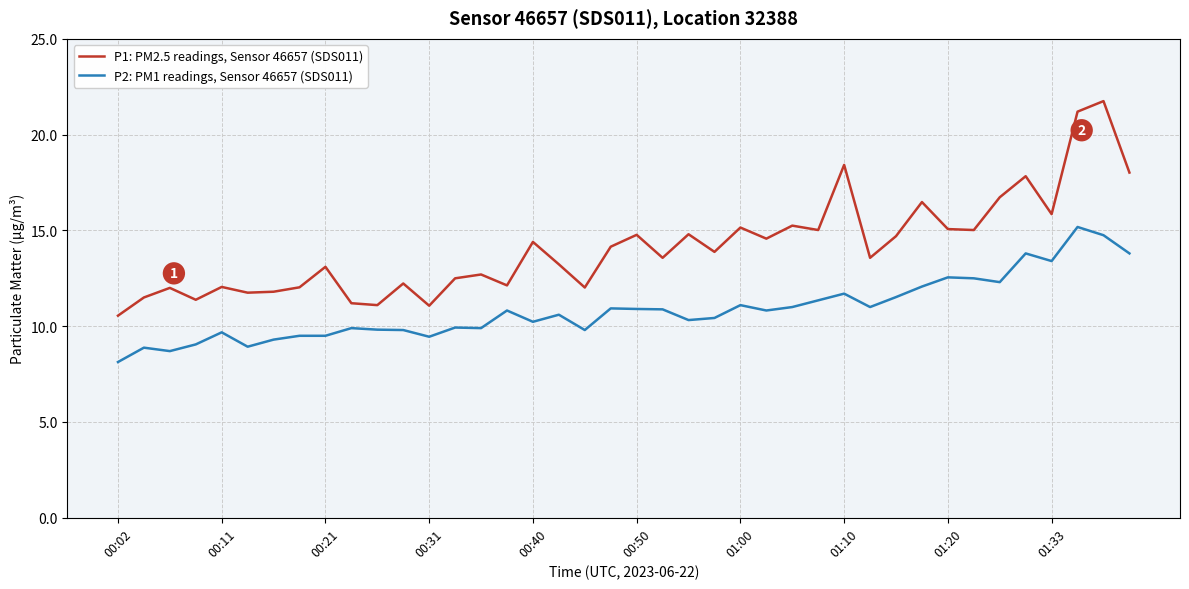

Which series has the largest total across all categories?

P1: PM2.5 readings, Sensor 46657 (SDS011)